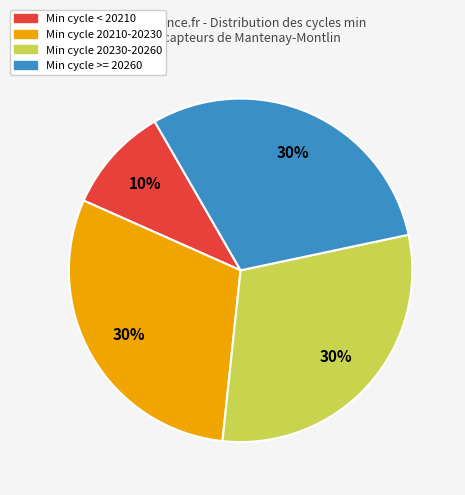

Does any single category account for the majority?

No